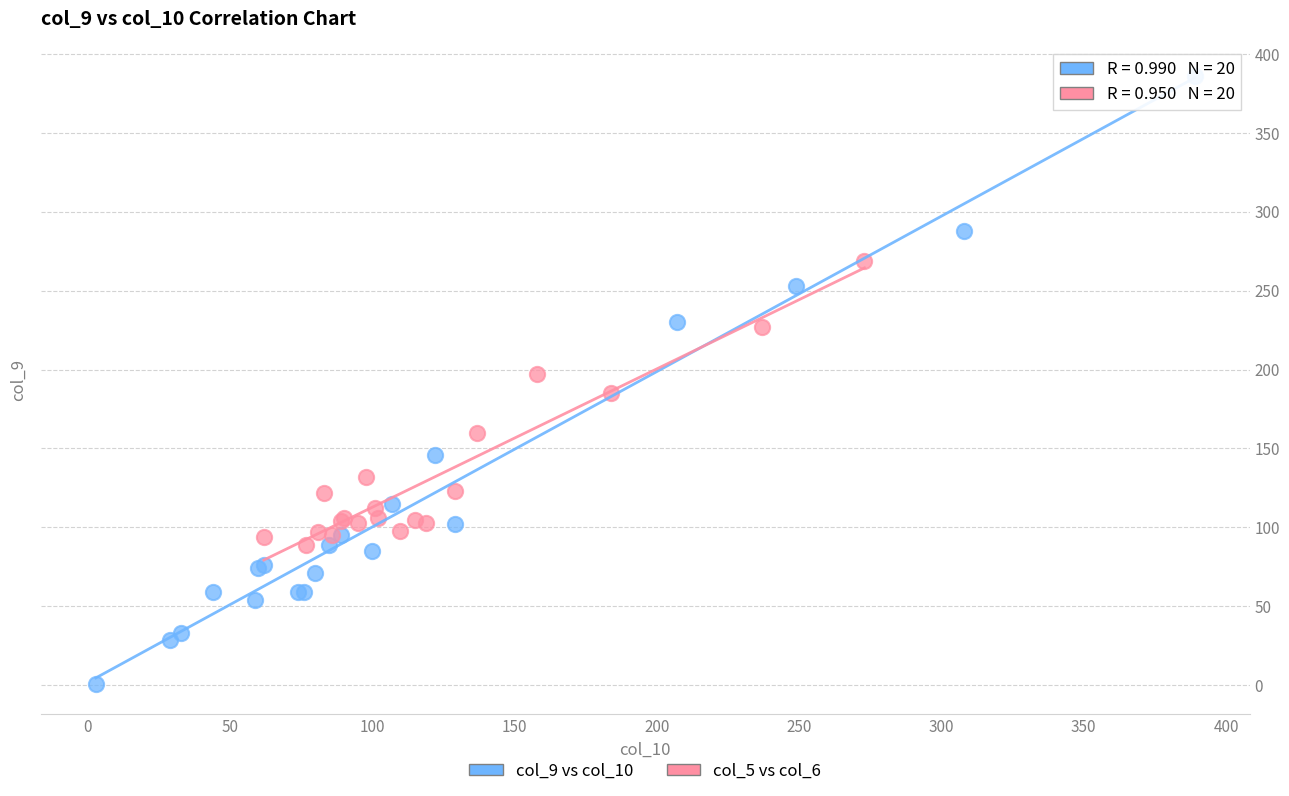

Which series reaches the minimum Y coordinate?

col_9 vs col_10